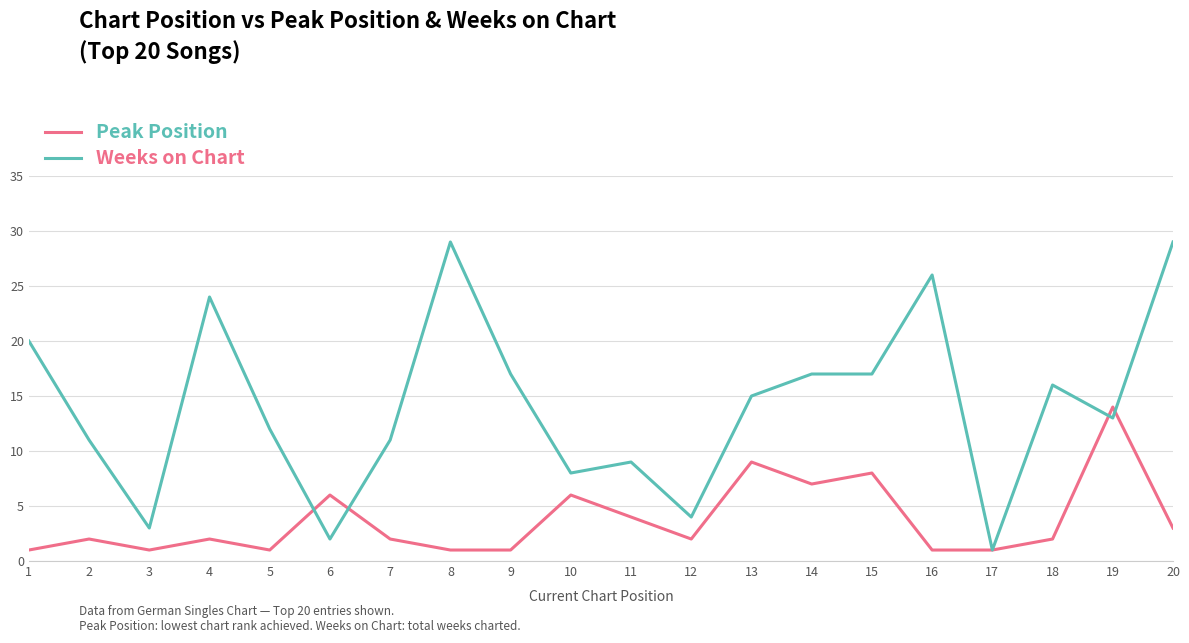

Does the chart have visible grid lines?

Yes